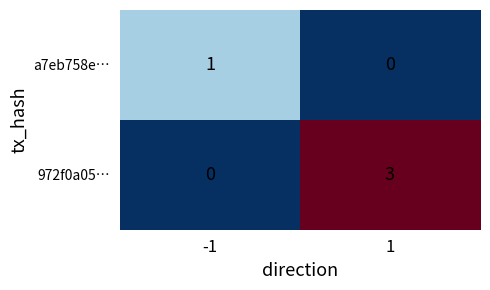

Reading left to right, extract all data points from this chart.

a7eb758e…: -1=1	1=0
972f0a05…: -1=0	1=3